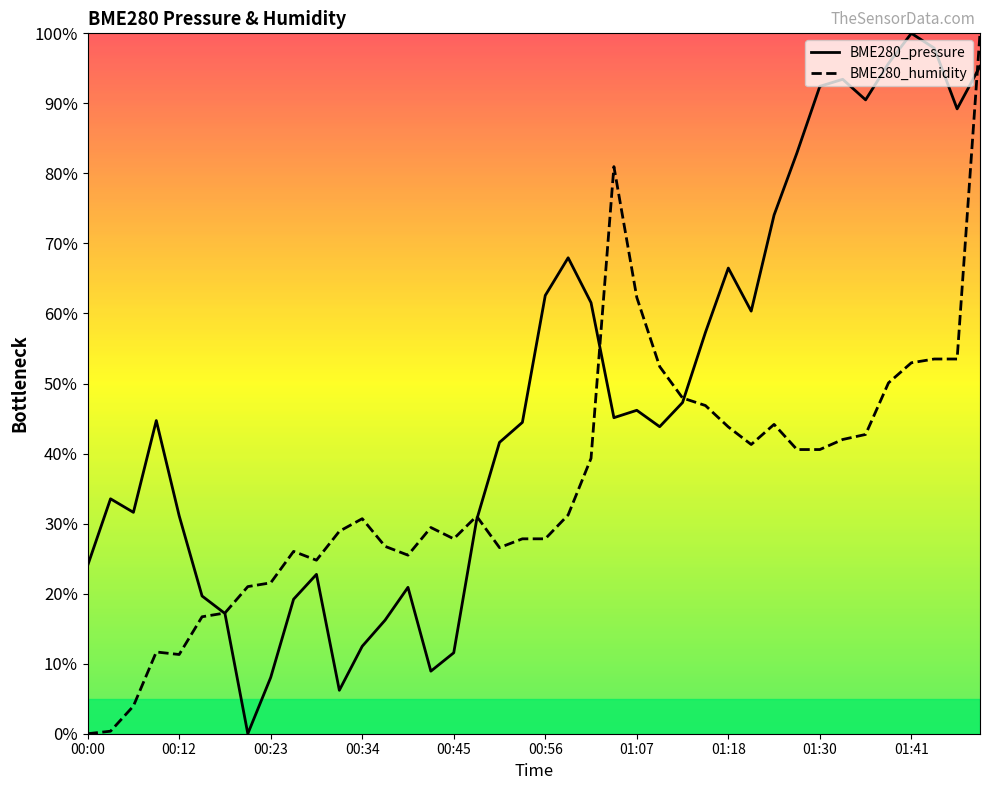

True or false: BME280_humidity has a value of 0.4 at 01:18.

True